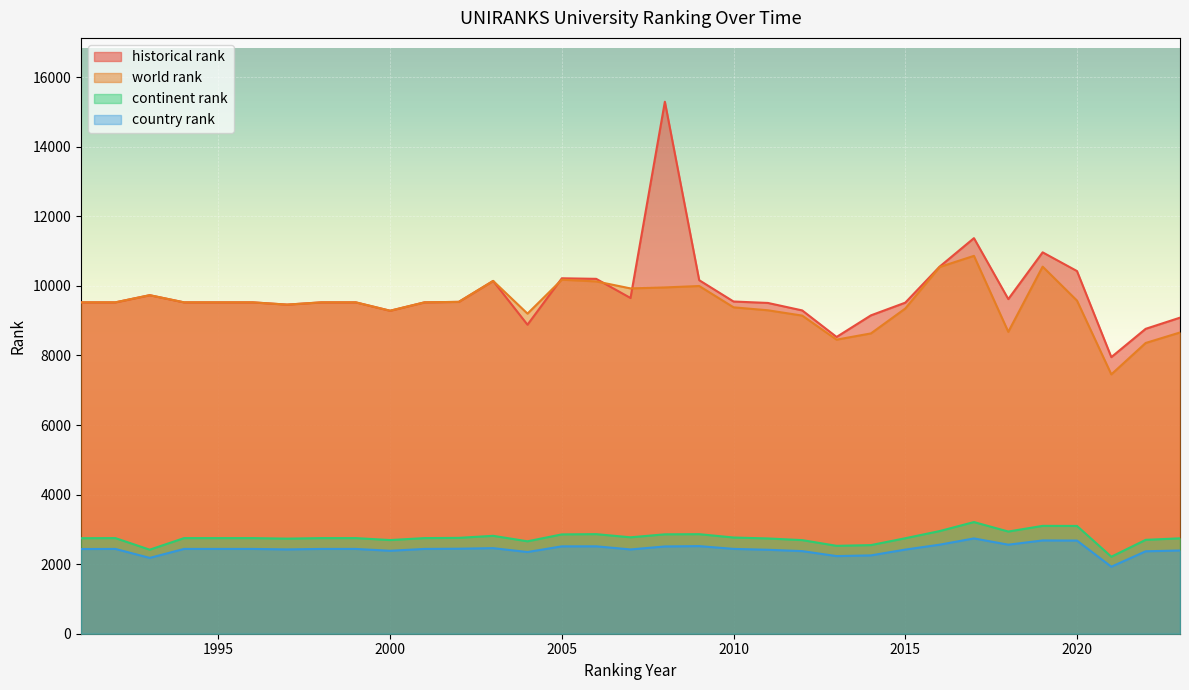

Where is the first local maximum for historical rank?

1993